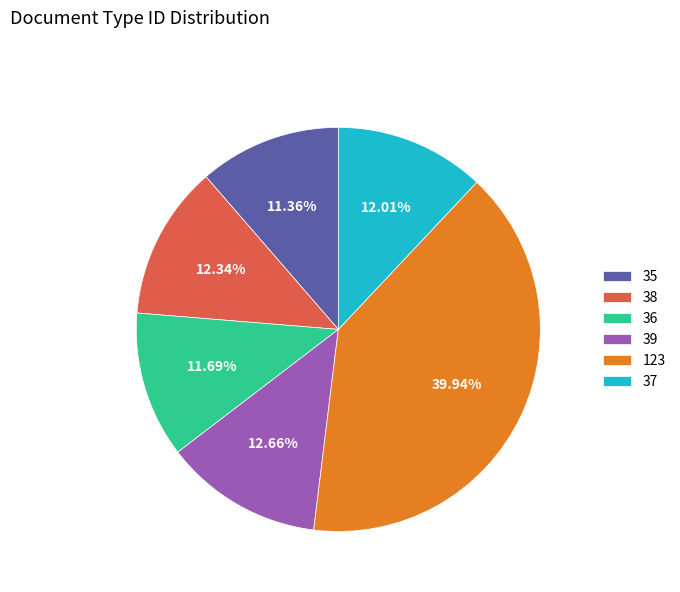

Which category has the biggest portion of the pie?

123